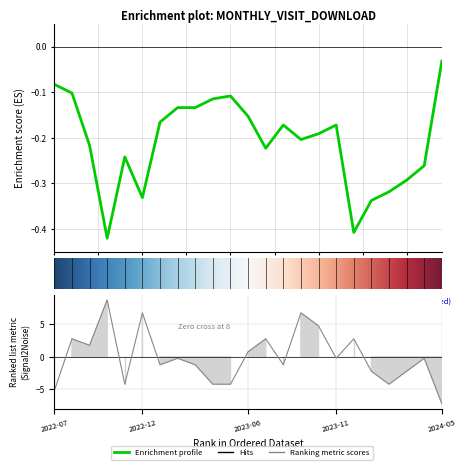

Does the chart have visible grid lines?

Yes